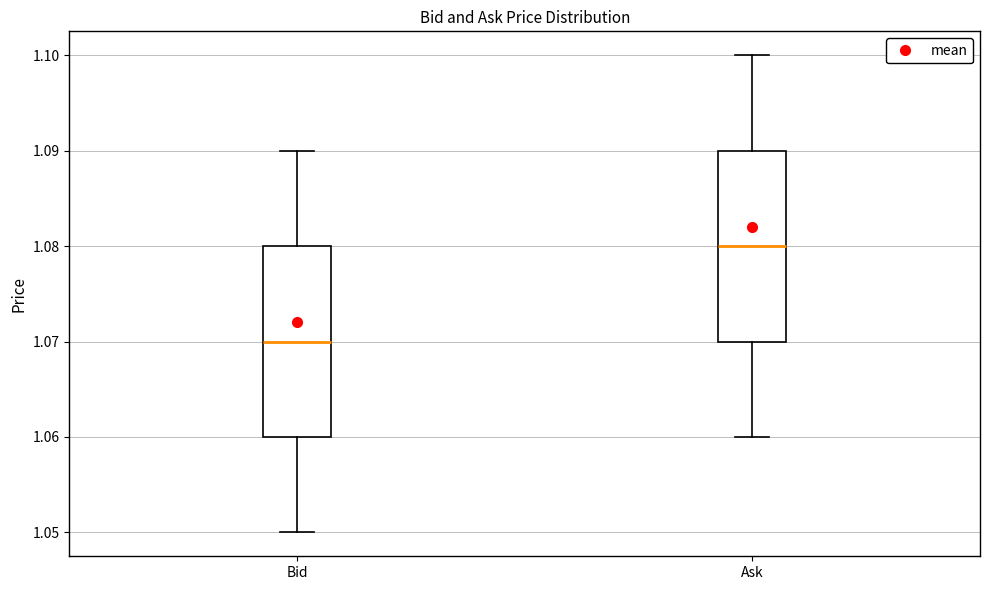

Which box has the highest median line?

Ask